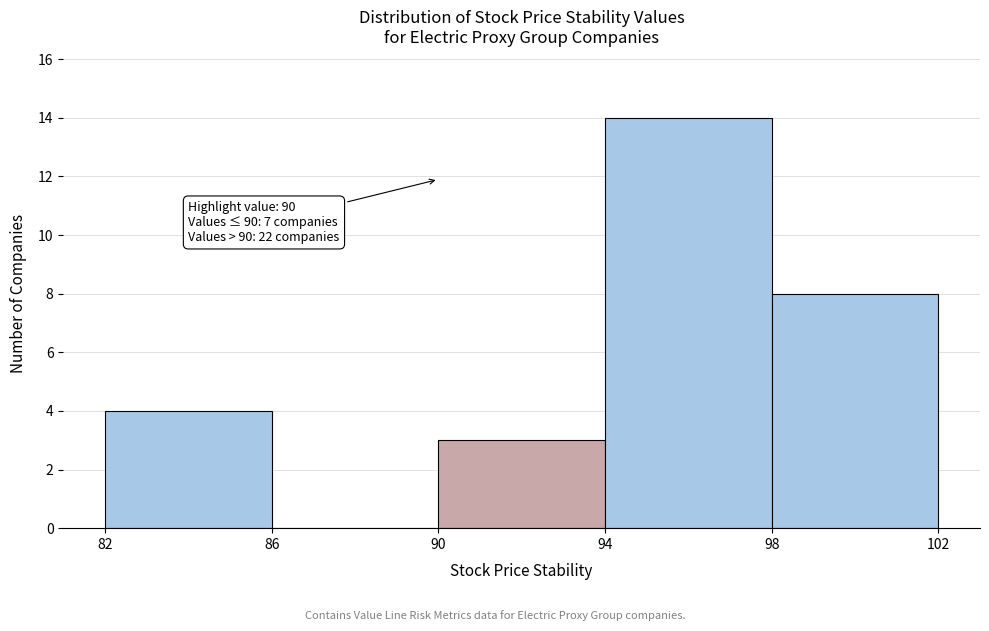

Which range on the x-axis has the tallest bar?

94 to 98